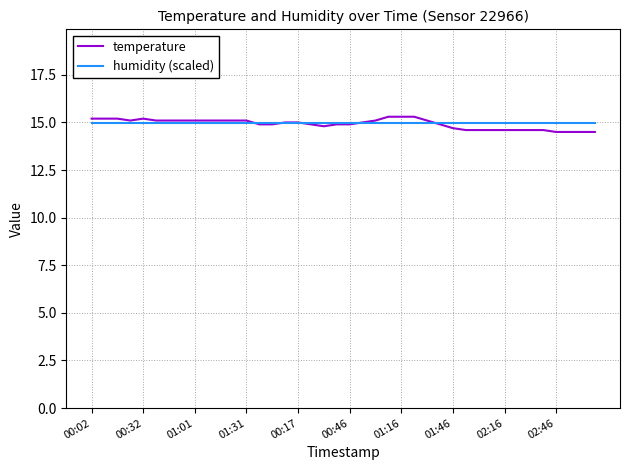

Which series has the largest range (max minus min)?

temperature